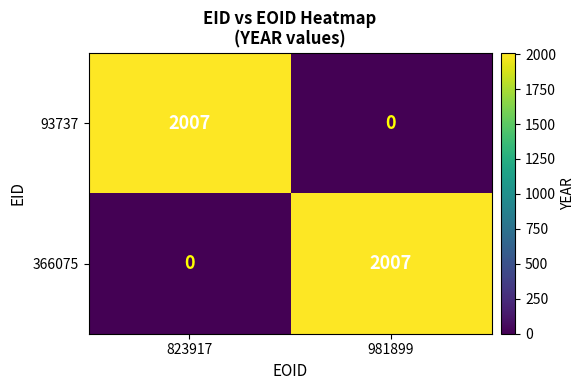

The value of 366075 at 823917 is 618. True or false?

False